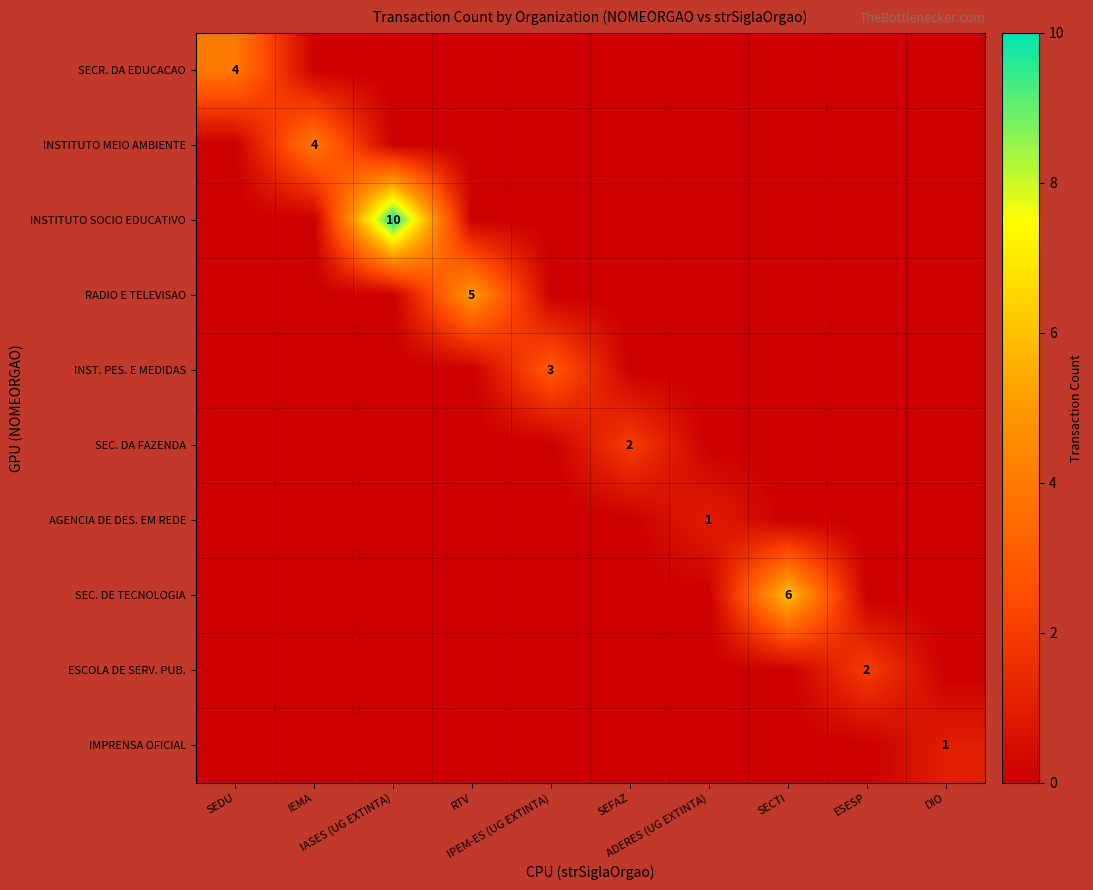

Which series has the largest range (max minus min)?

INSTITUTO SOCIO EDUCATIVO